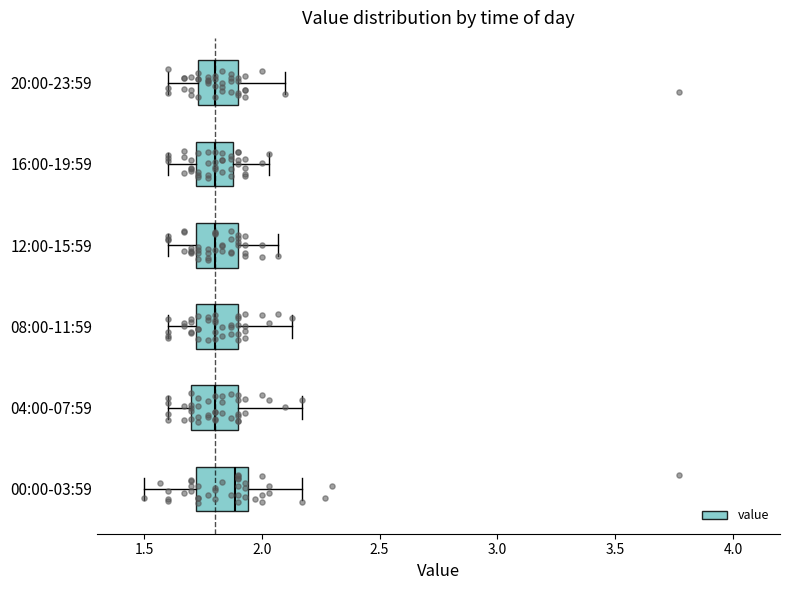

Reading bottom to top, transcribe this box plot: for each box, give where its median line is, the range the box spans, and where its two whiskers end, as read against the x-axis. The values are not printed on the chart, so give them approximately, as read against the axis.

00:00-03:59: median 1.90, box 1.70 to 1.95, whiskers 1.50 to 2.15
04:00-07:59: median 1.80, box 1.70 to 1.90, whiskers 1.60 to 2.15
08:00-11:59: median 1.80, box 1.70 to 1.90, whiskers 1.60 to 2.15
12:00-15:59: median 1.80, box 1.70 to 1.90, whiskers 1.60 to 2.05
16:00-19:59: median 1.80, box 1.70 to 1.90, whiskers 1.60 to 2.05
20:00-23:59: median 1.80, box 1.75 to 1.90, whiskers 1.60 to 2.10